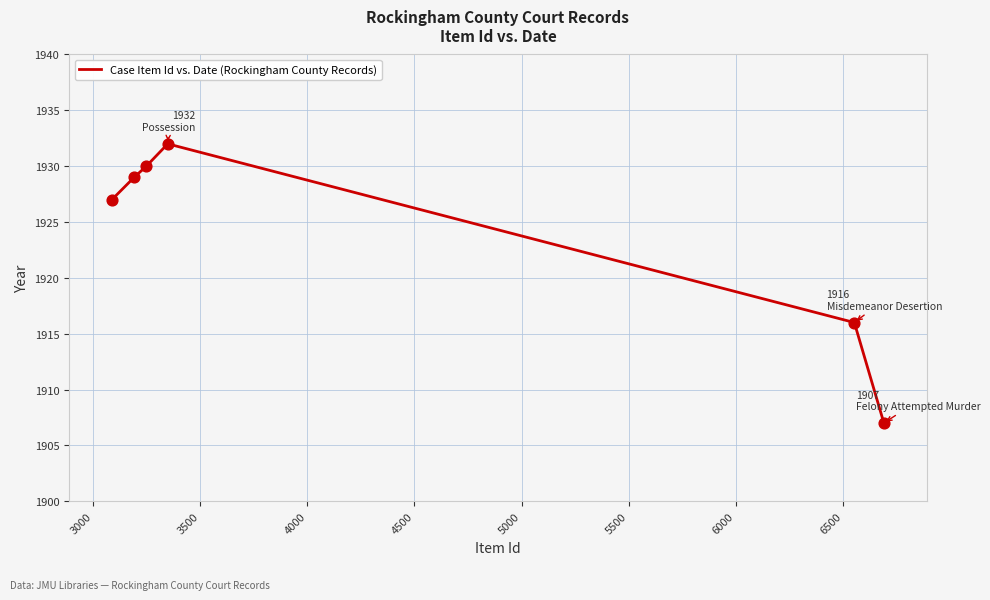

How many interior local peaks (higher than both neighbors) does the data have?

1